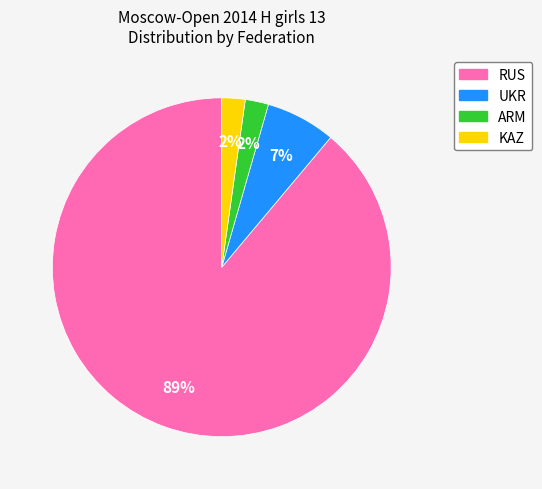

To the nearest percent, what is the difference between the largest and smallest slice percentages?

87%